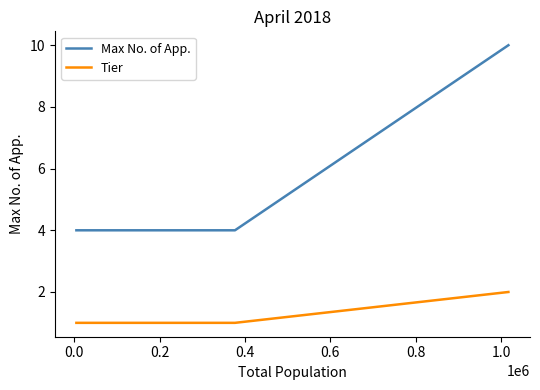

Which series has the largest total across all categories?

Max No. of App.